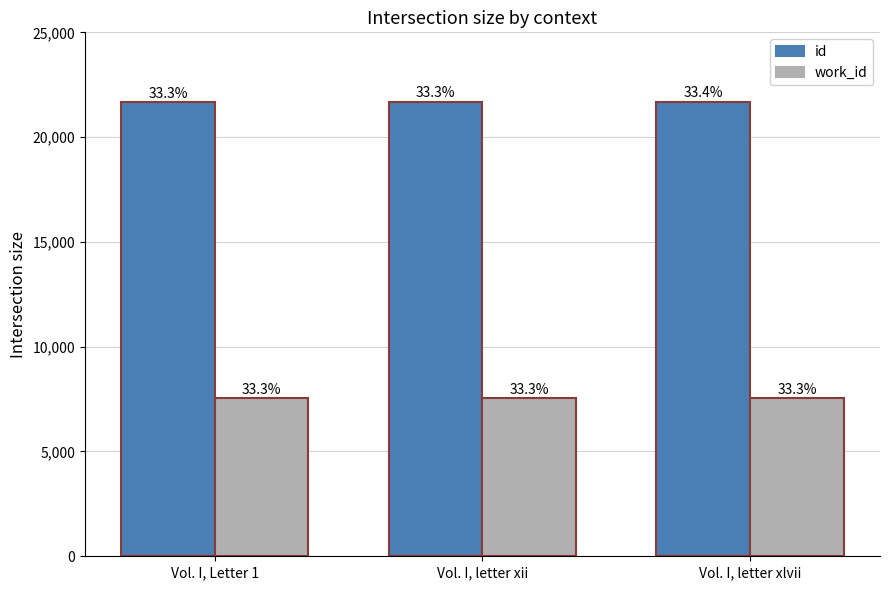

What is the sum of all id values?

65022